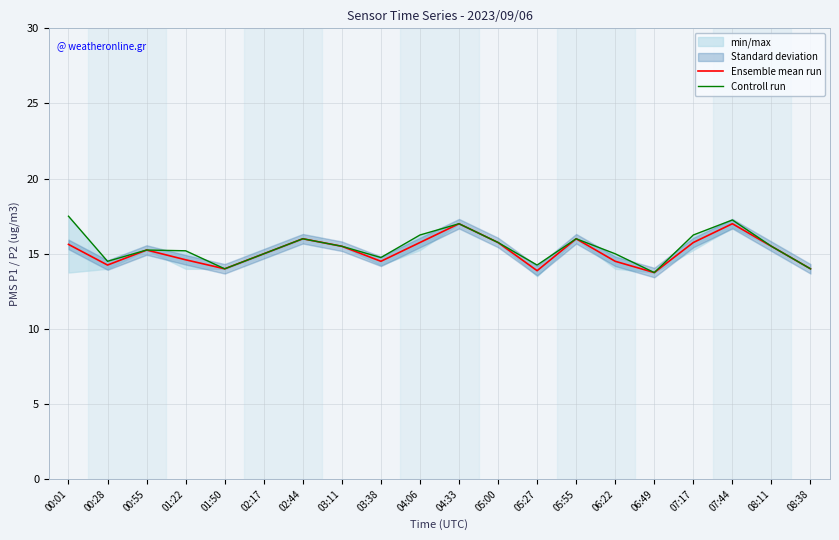

What is the label of the 7th point from the right?

05:55